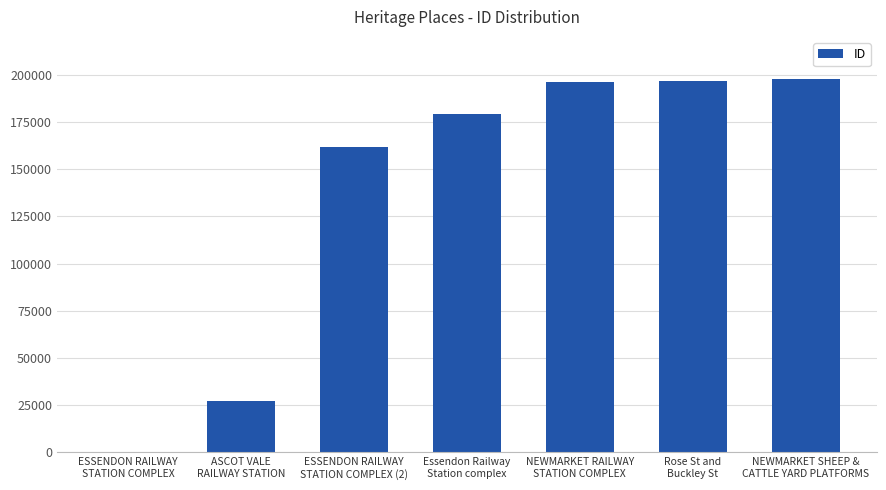

What is the difference between the values at NEWMARKET RAILWAY
STATION COMPLEX and Essendon Railway
Station complex?

17173